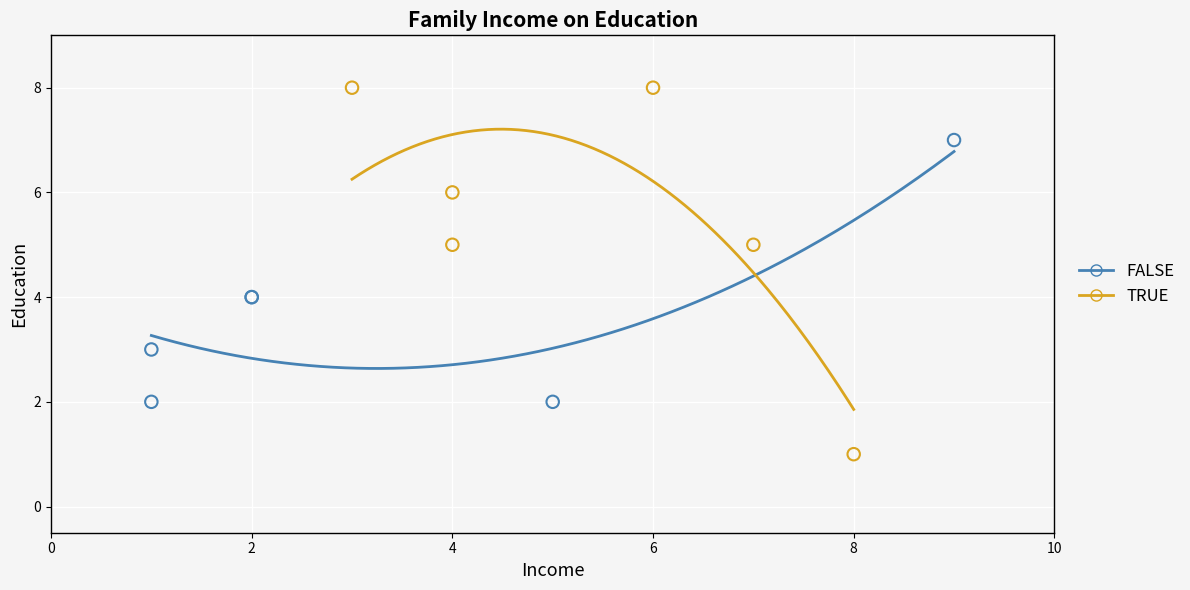

Which series contains the highest Y value?

TRUE